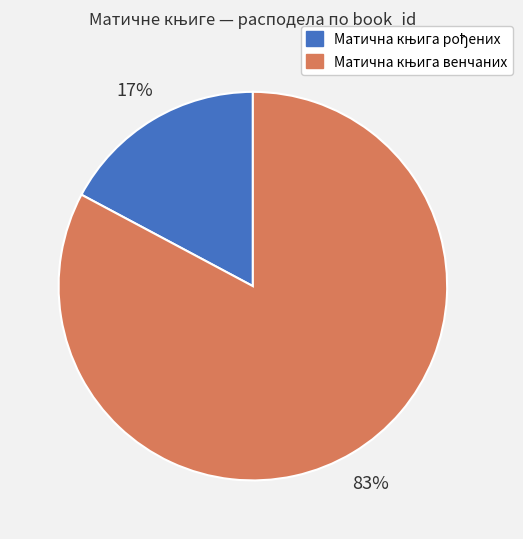

Does any single category account for the majority?

Yes